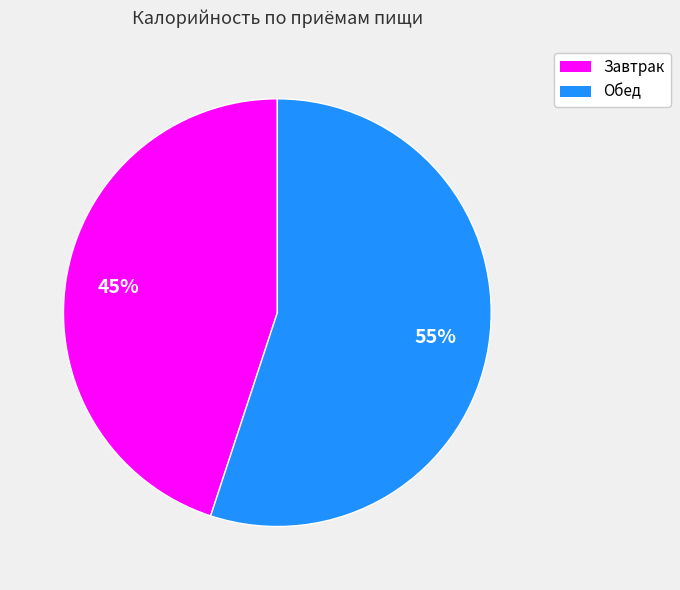

Combined, do Завтрак and Обед account for over 50%?

Yes